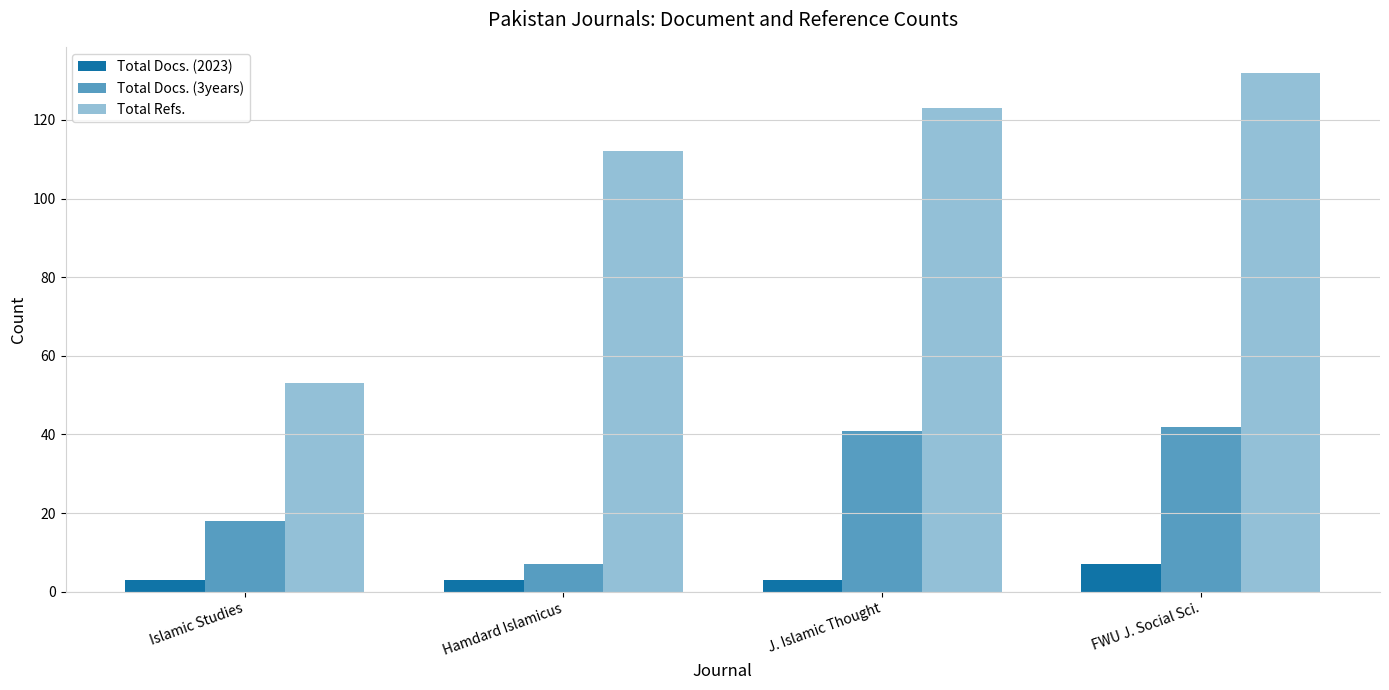

Between Hamdard Islamicus and FWU J. Social Sci., which series saw the biggest shift?

Total Docs. (3years)